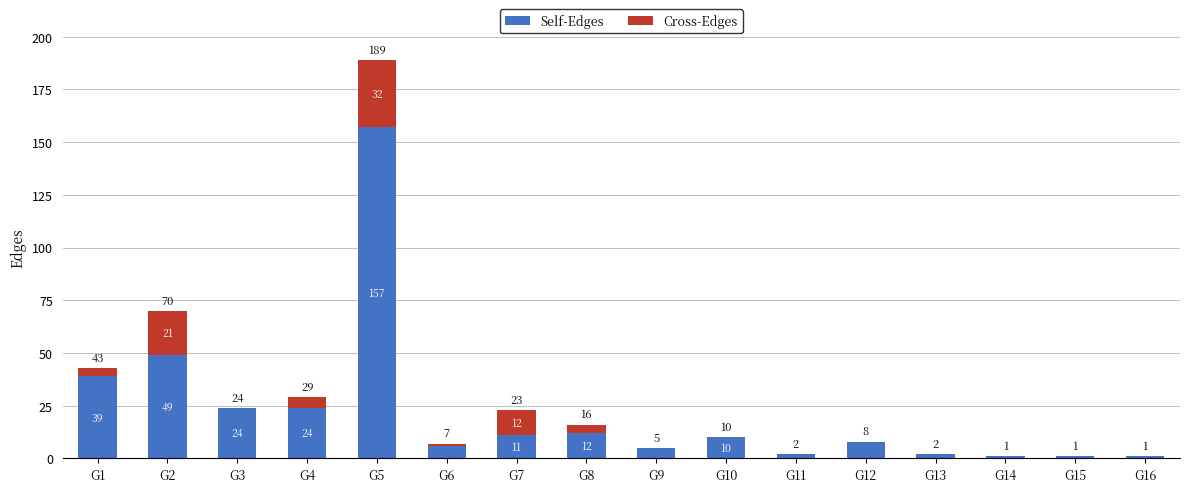

The value of Self-Edges at G12 is 14. True or false?

False